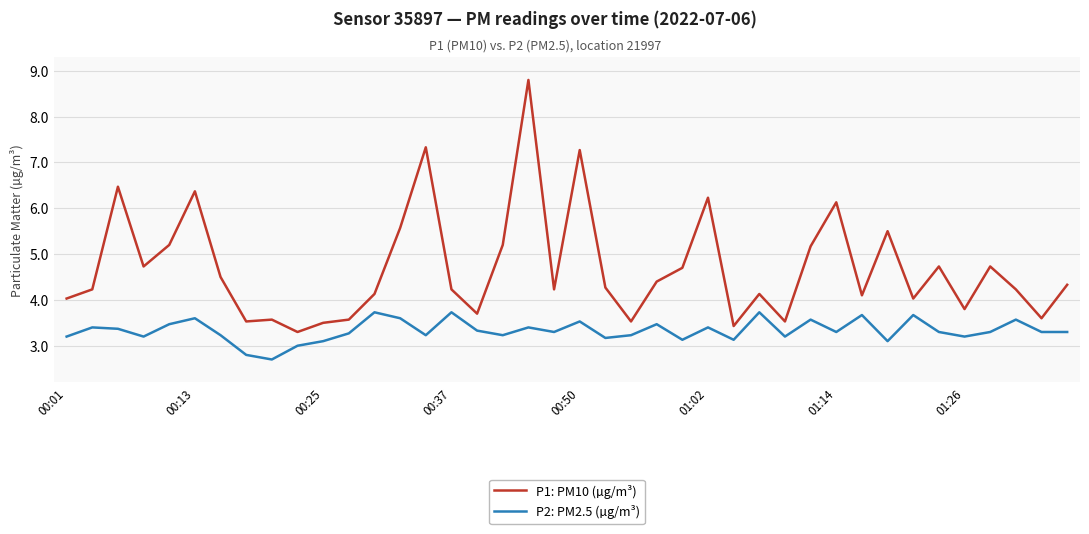

Rank the series by their average value, from lowest to highest.

P2: PM2.5 (µg/m³), P1: PM10 (µg/m³)